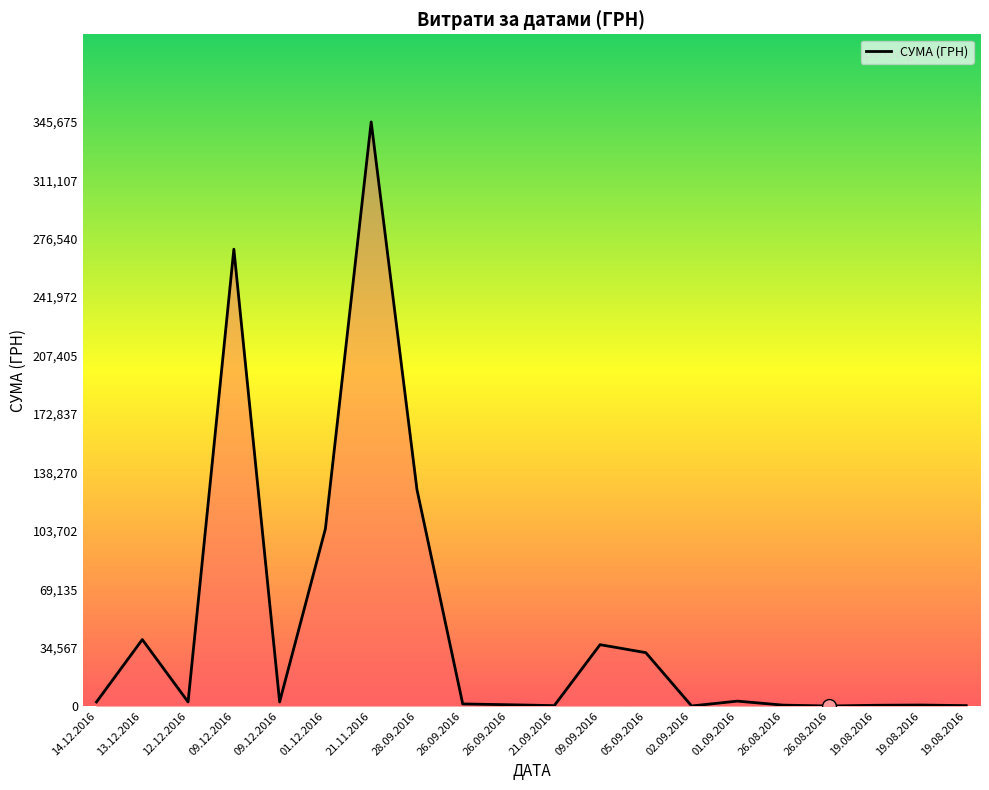

How many lines are shown in the chart?

1